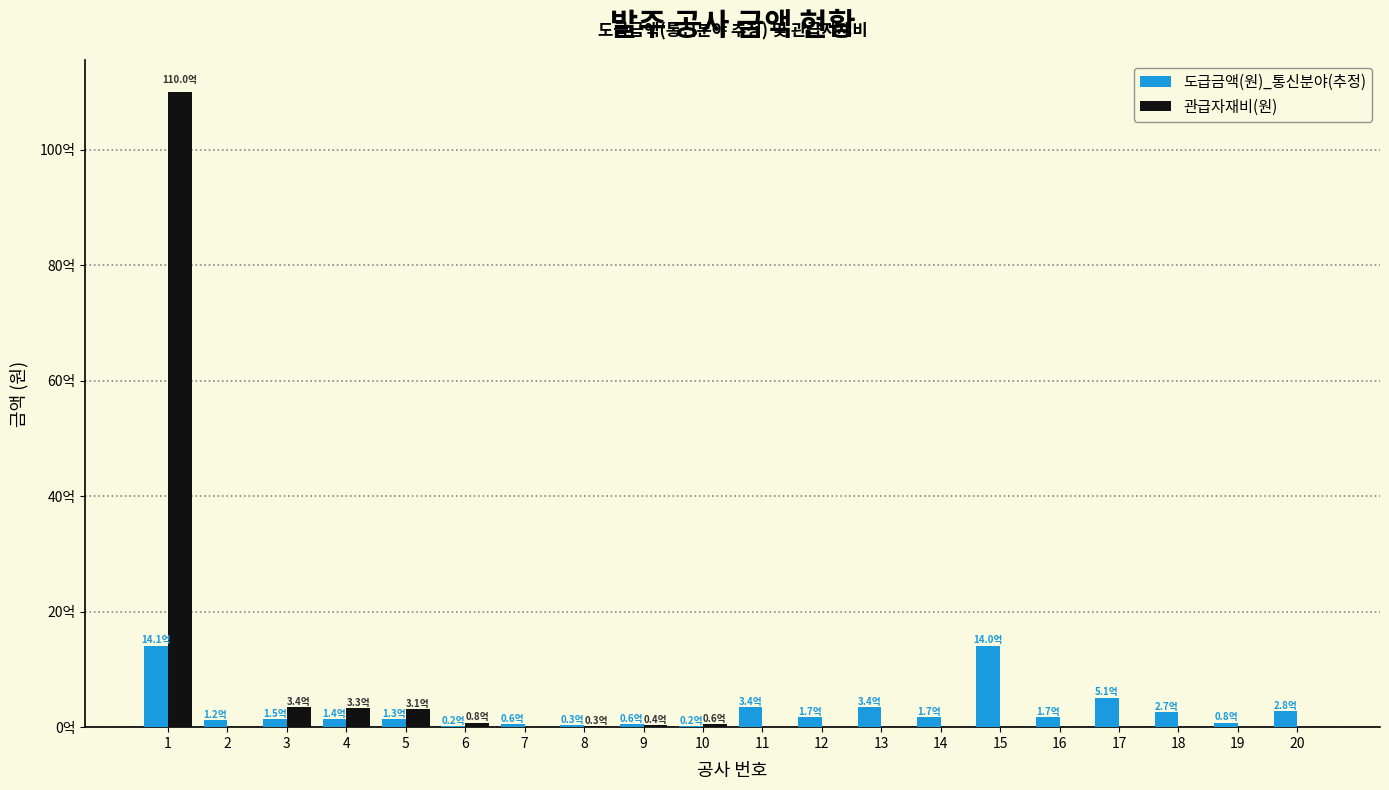

The 도급금액(원)_통신분야(추정) series shows 17192000.0 at 6. True or false?

True